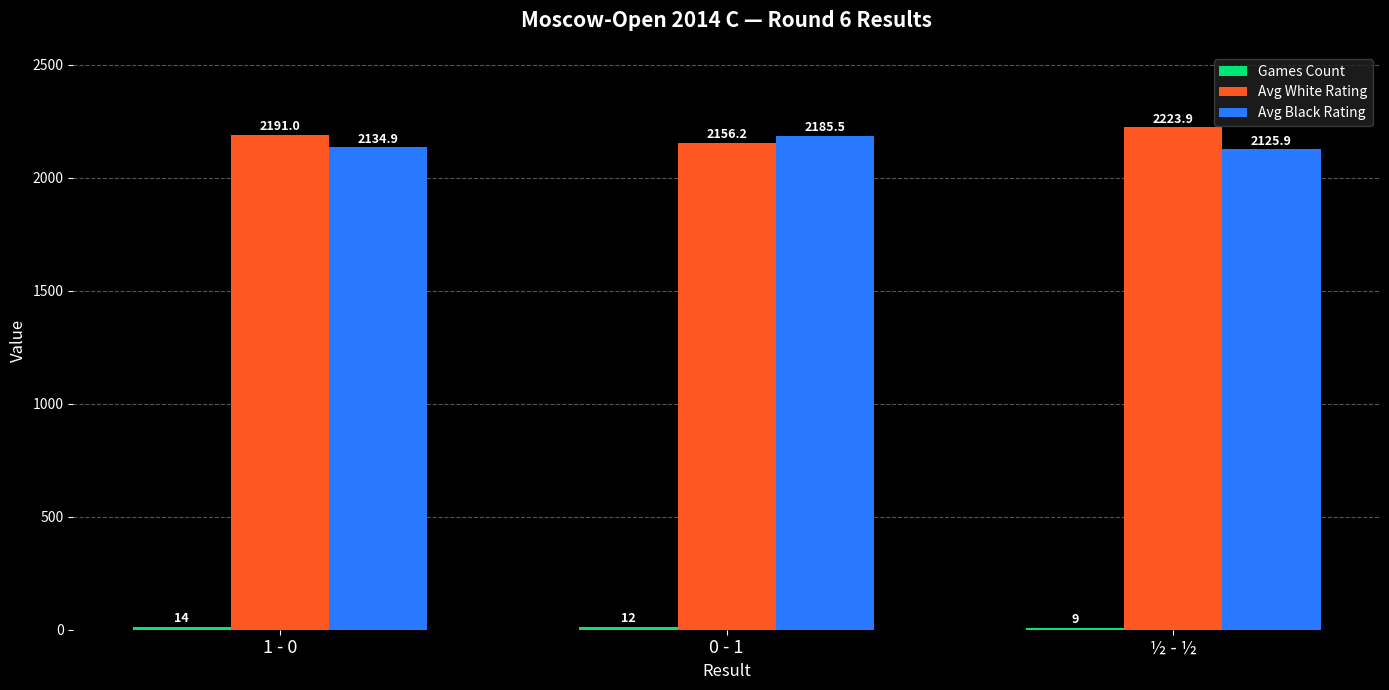

At which category is the sum across all series the highest?

½ - ½